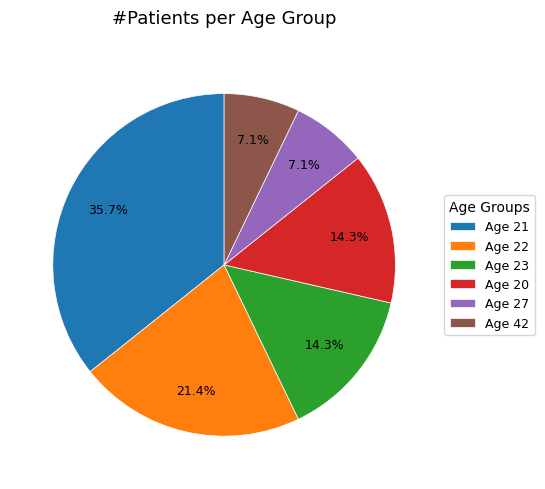

Does any single category account for the majority?

No